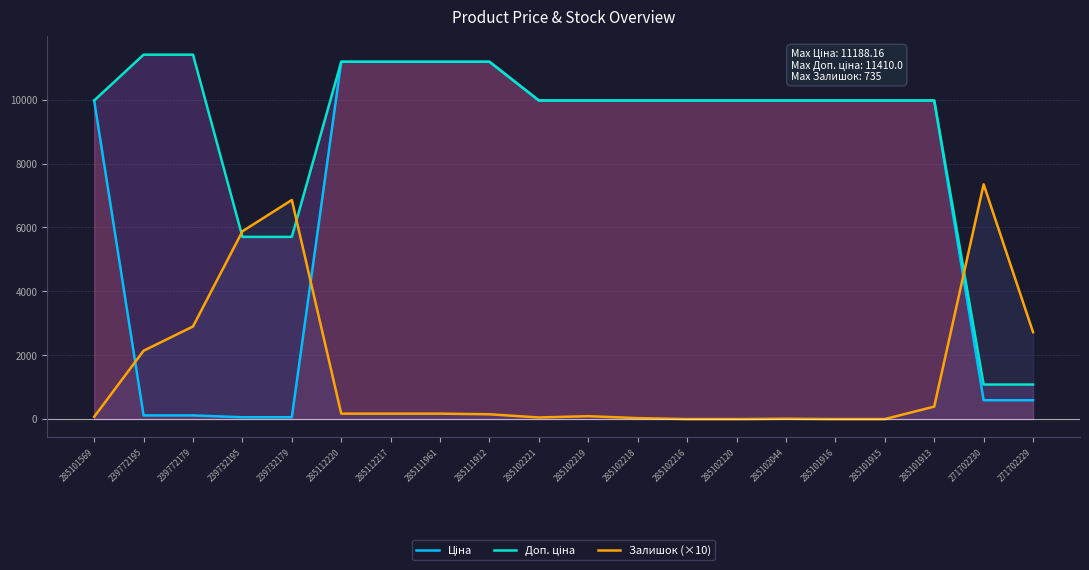

Reading right to left, list all the values displayed in this chart.

Ціна: 589.9	589.9	9975.0	9975.0	9975.0	9975.0	9975.0	9975.0	9975.0	9975.0	9975.0	11188.2	11188.2	11188.2	11188.2	57.0	57.0	114.1	114.1	9975.0
Доп. ціна: 1081.7	1081.7	9975.0	9975.0	9975.0	9975.0	9975.0	9975.0	9975.0	9975.0	9975.0	11188.2	11188.2	11188.2	11188.2	5705.0	5705.0	11410.0	11410.0	9975.0
Залишок (×10): 2720.0	7350.0	390.0	0.0	0.0	10.0	0.0	0.0	30.0	90.0	50.0	150.0	170.0	170.0	170.0	6860.0	5880.0	2900.0	2140.0	70.0